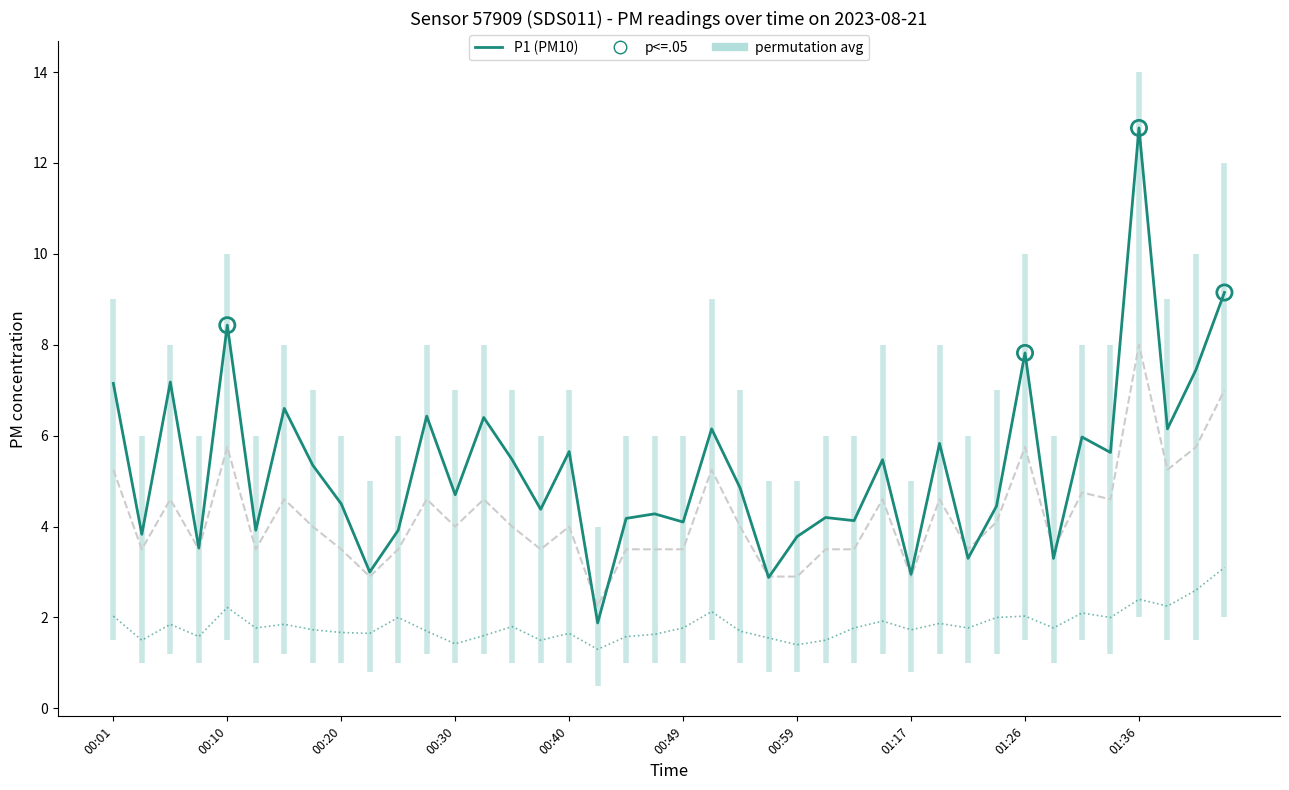

Which series has the widest spread of Y values?

P1